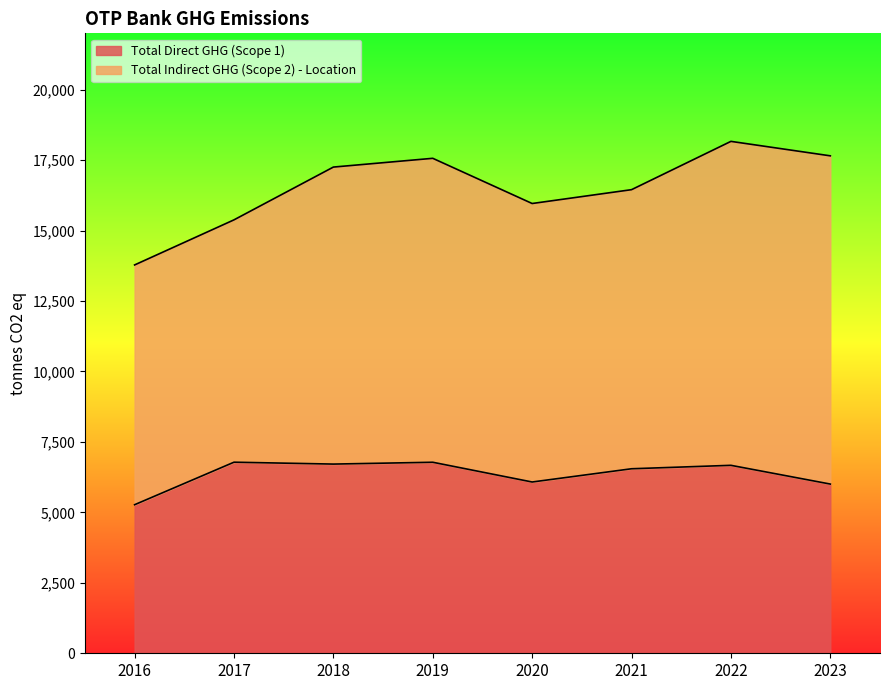

Approximately how many times larger is the value at 2023 compared to 2020?

1.0